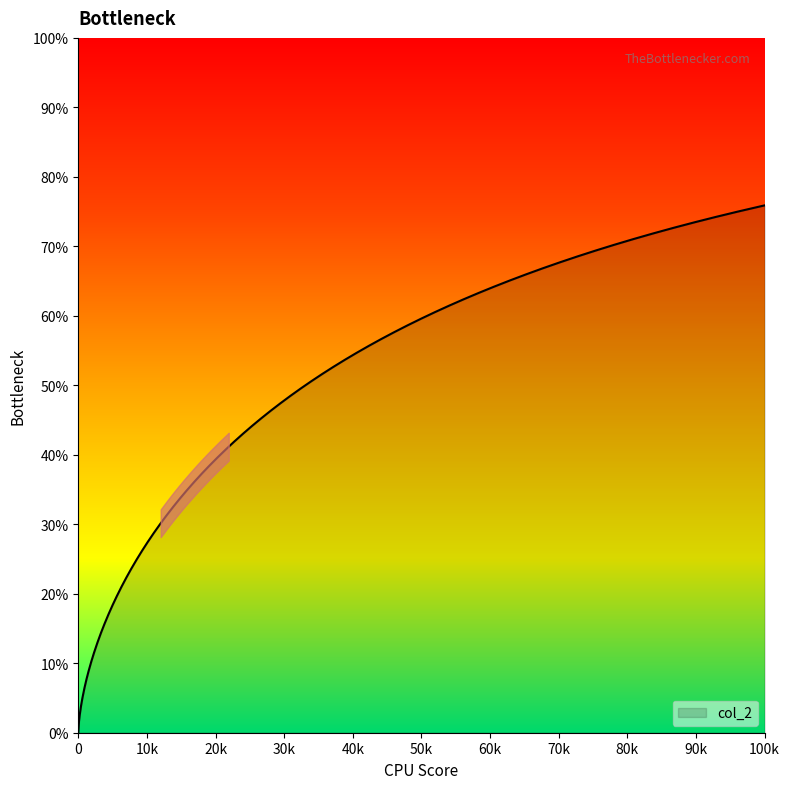

What is the maximum value shown in the chart?

75.9